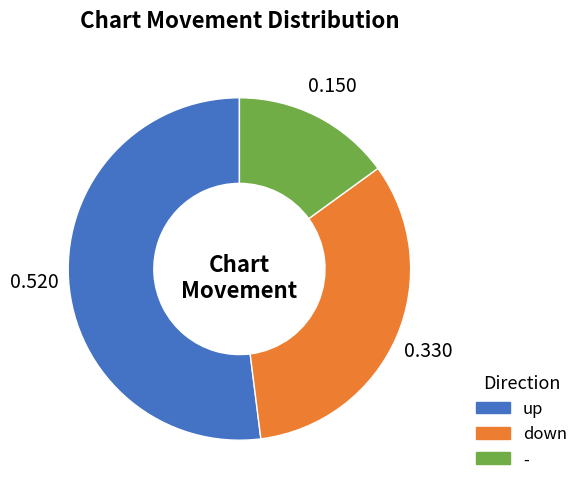

Count the number of slices in the pie.

3